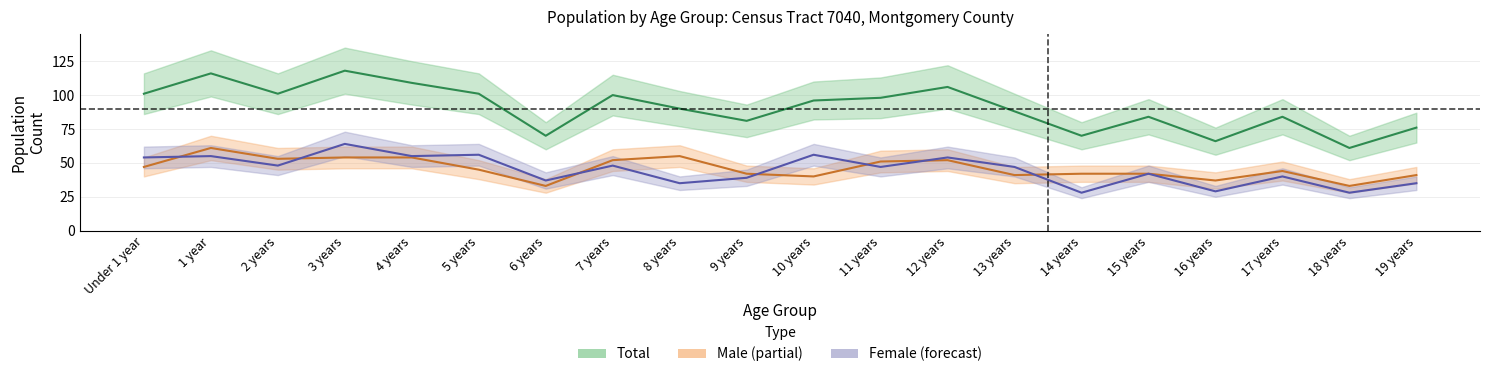

What is the average value of the Total series?

91